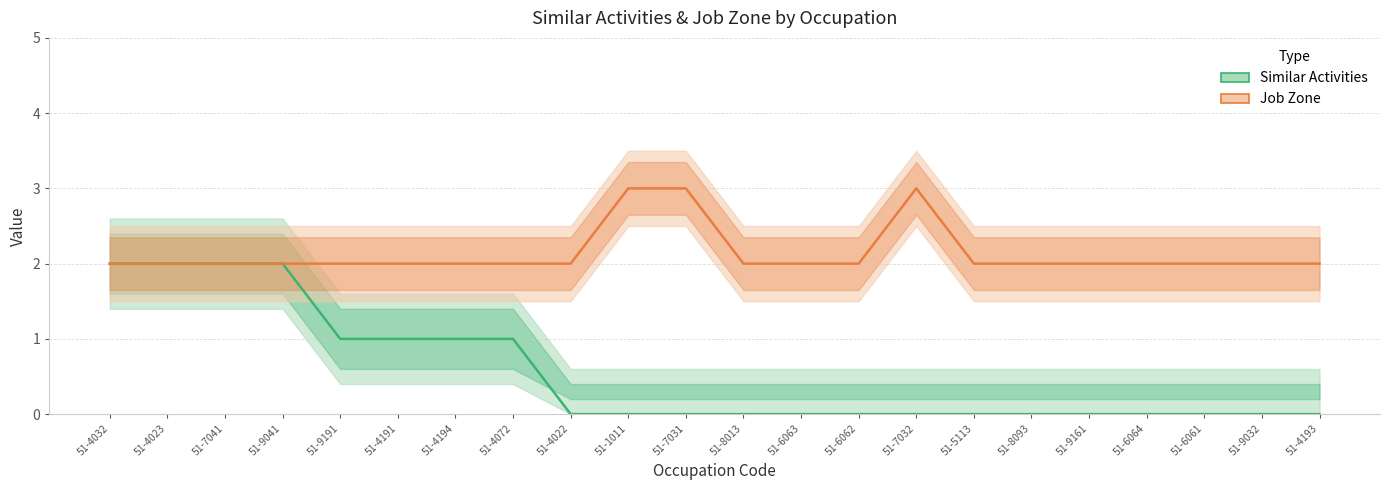

Which series has the widest spread of values?

Similar Activities